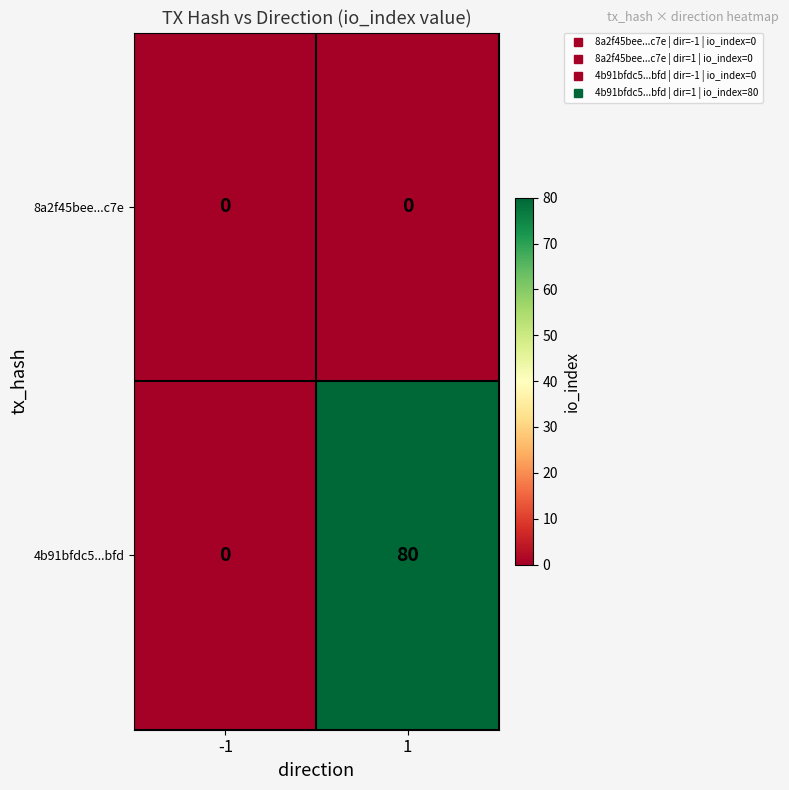

List the series in order of their peak value, highest first.

4b91bfdc5...bfd, 8a2f45bee...c7e